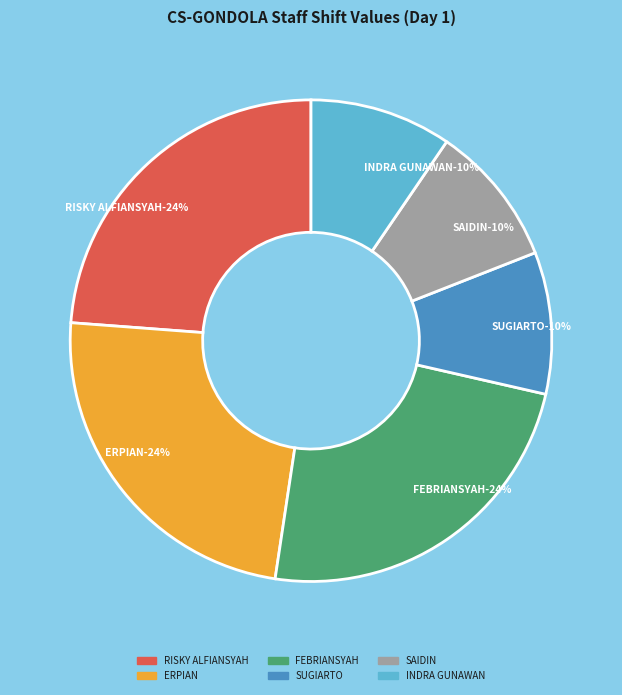

To the nearest percent, what is the difference between the largest and smallest slice percentages?

14%